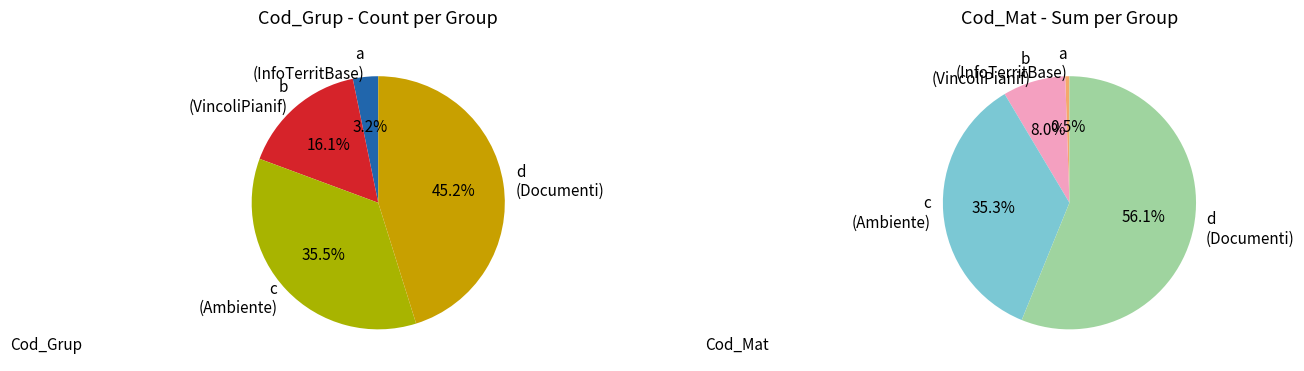

How many slices are in this pie chart?

4